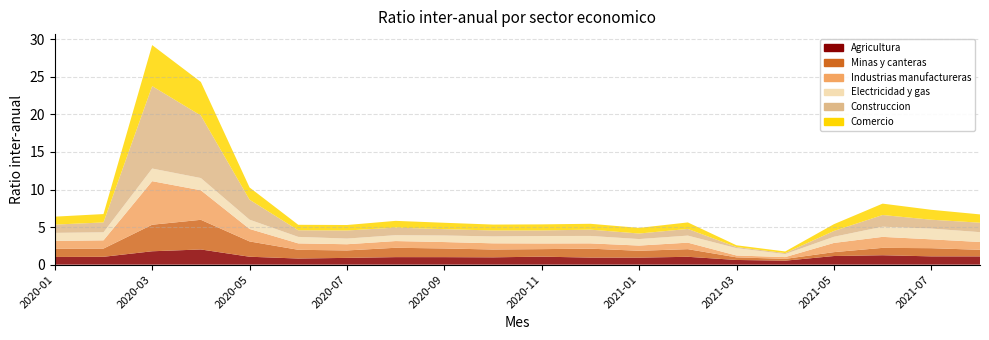

Reading left to right, what are all the values shown in this chart?

Agricultura: 1.0	1.0	1.8	2.0	1.1	0.8	0.9	1.0	1.0	1.0	1.1	0.9	0.9	1.0	0.6	0.5	1.1	1.3	1.1	1.1
Minas y canteras: 1.1	1.1	3.5	3.9	2.0	1.2	1.0	1.2	1.2	1.0	1.0	1.2	0.9	1.0	0.3	0.2	0.5	1.0	1.1	0.9
Industrias manufactureras: 1.0	1.1	5.8	3.9	1.7	0.9	0.8	0.9	0.9	0.8	0.8	0.7	0.7	0.9	0.2	0.2	1.2	1.5	1.2	1.0
Electricidad y gas: 1.1	1.1	1.7	1.6	1.2	0.9	0.8	0.8	0.9	0.9	1.0	1.0	0.9	0.9	1.0	0.4	0.8	1.4	1.4	1.3
Construccion: 1.1	1.3	11.0	8.3	2.7	0.9	1.1	1.0	0.8	0.8	0.7	0.8	0.7	0.9	0.1	0.1	0.8	1.6	1.2	1.3
Comercio: 1.1	1.1	5.5	4.5	1.6	0.7	0.7	0.9	0.9	0.8	0.8	0.8	0.7	0.9	0.2	0.2	0.9	1.5	1.3	1.1